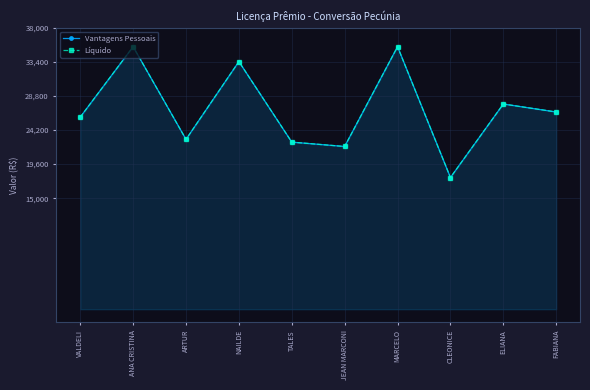

Rank the series at ELIANA from highest to lowest value.

Vantagens Pessoais, Líquido